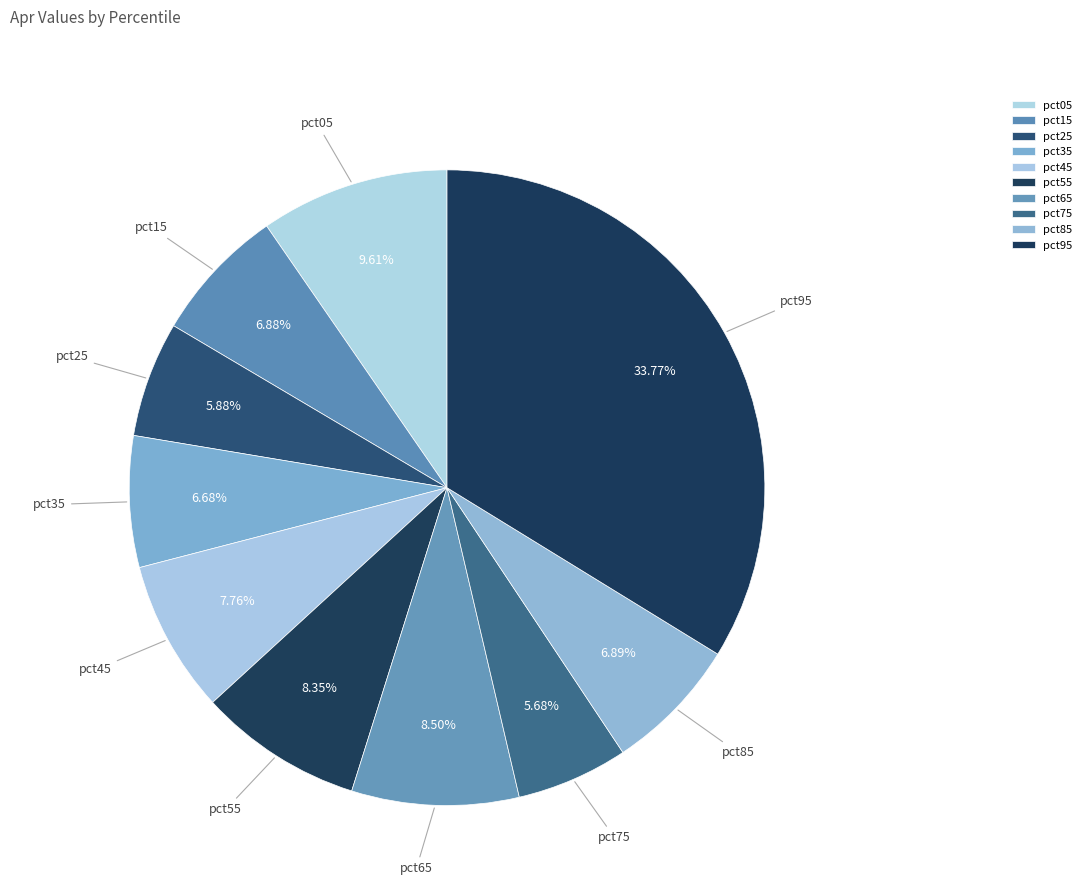

Does pct45 represent more than half of the total?

No